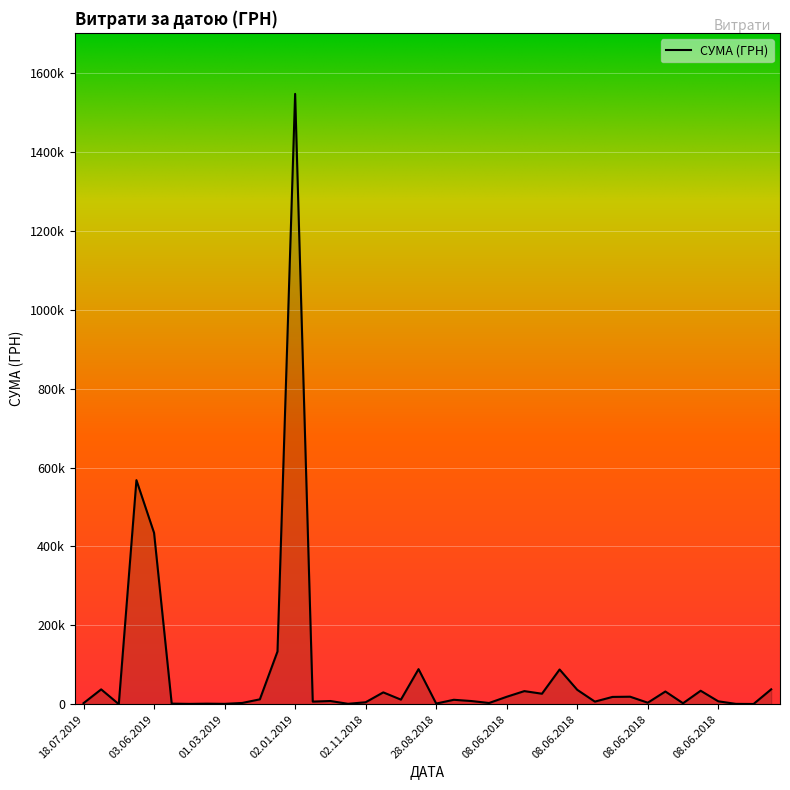

Where is the first local maximum?

02.07.2019